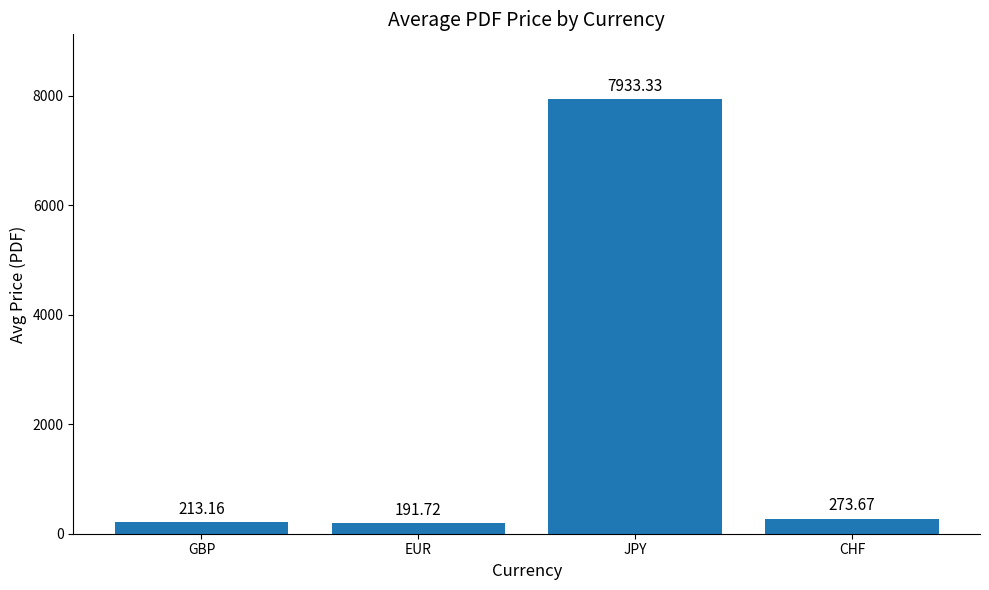

True or false: the data shows 273.7 at CHF.

True